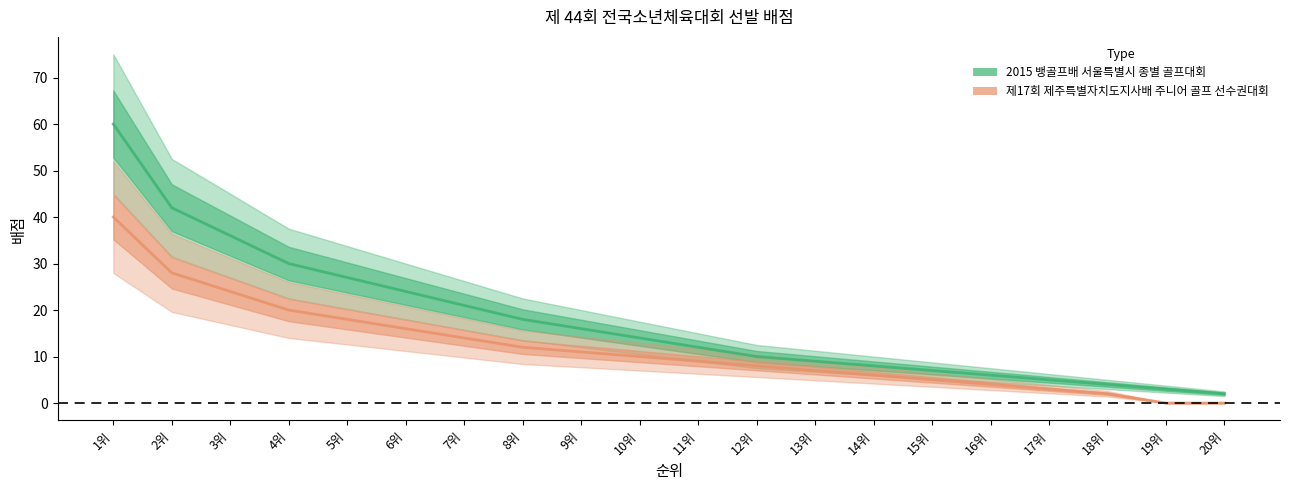

What is the maximum value shown in the chart?

60